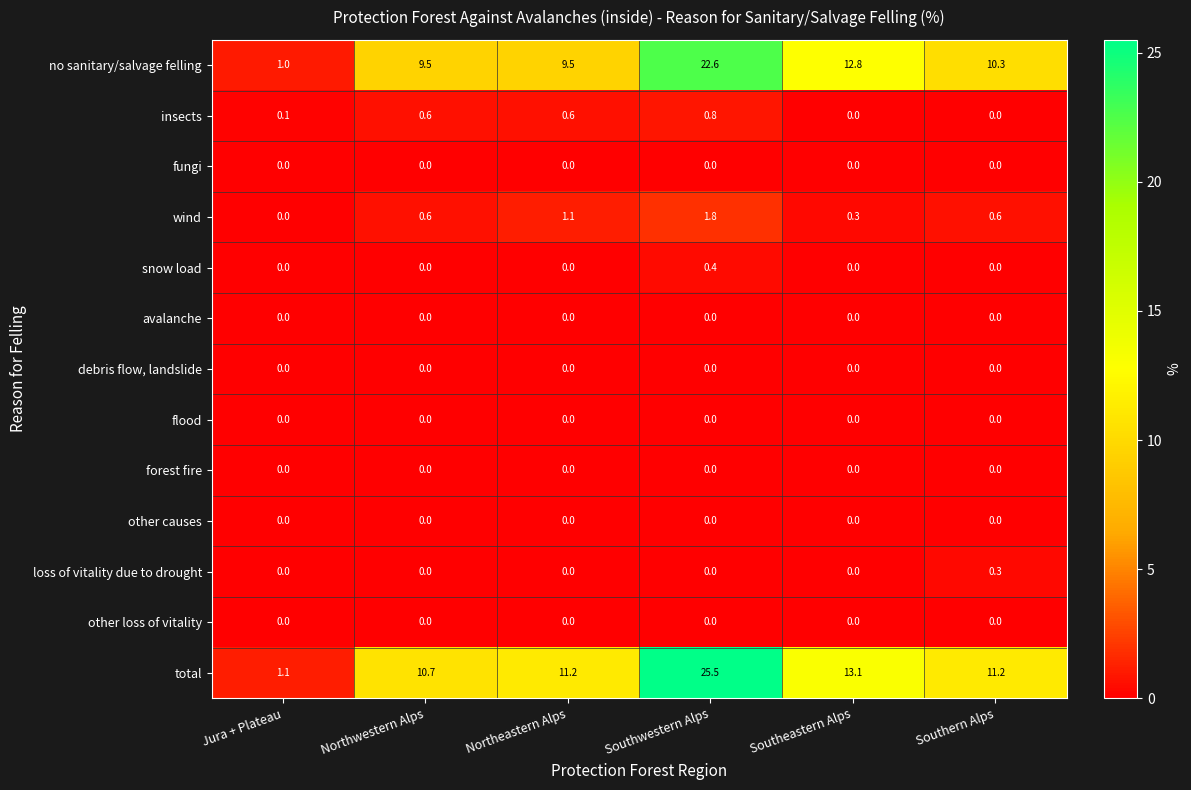

What is the maximum value for no sanitary/salvage felling?

22.6